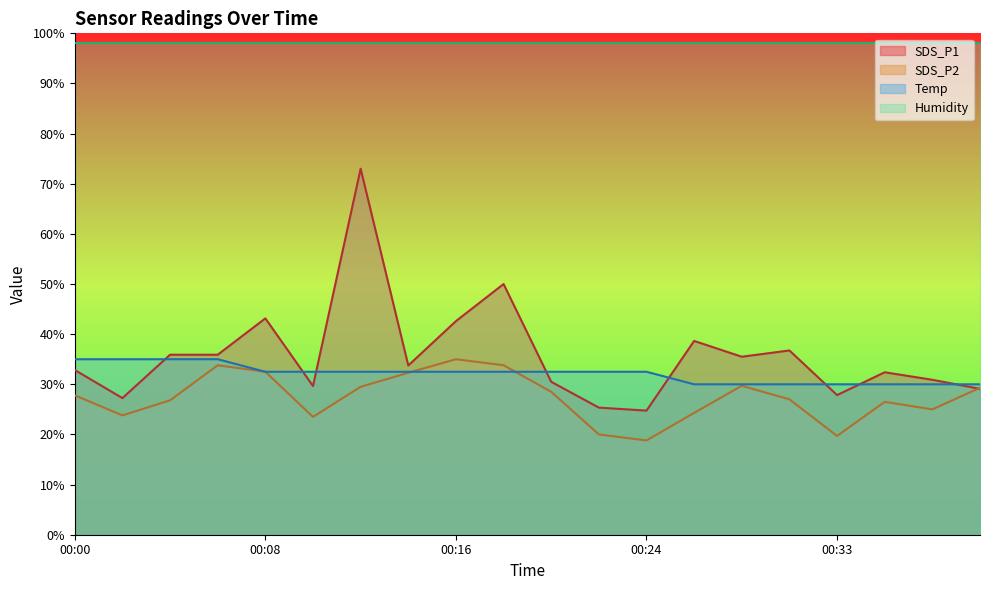

What is the difference between the maximum and second lowest values in the SDS_P1 series?

47.6